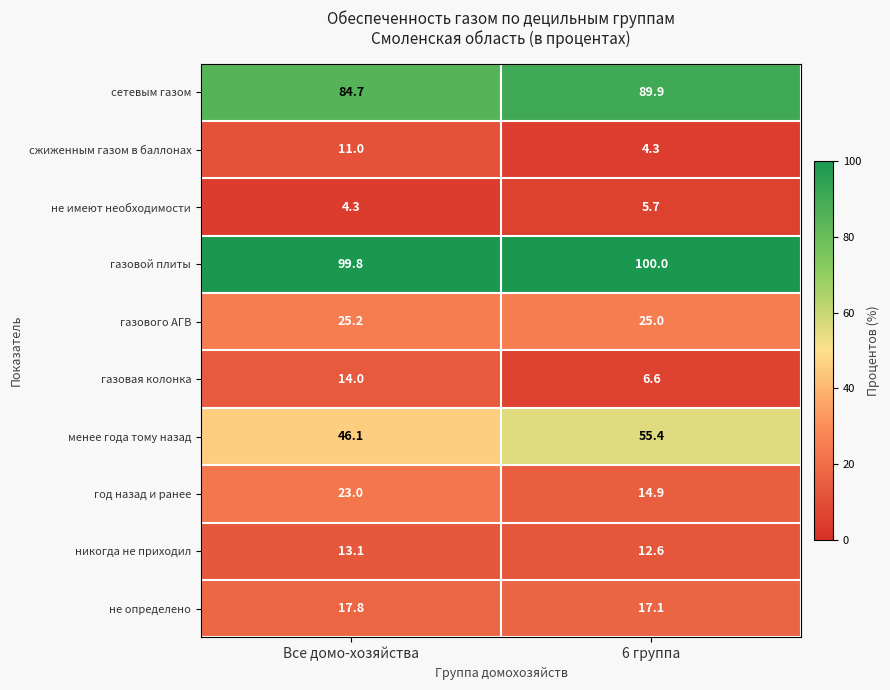

Which category has the highest value across all series?

6 группа